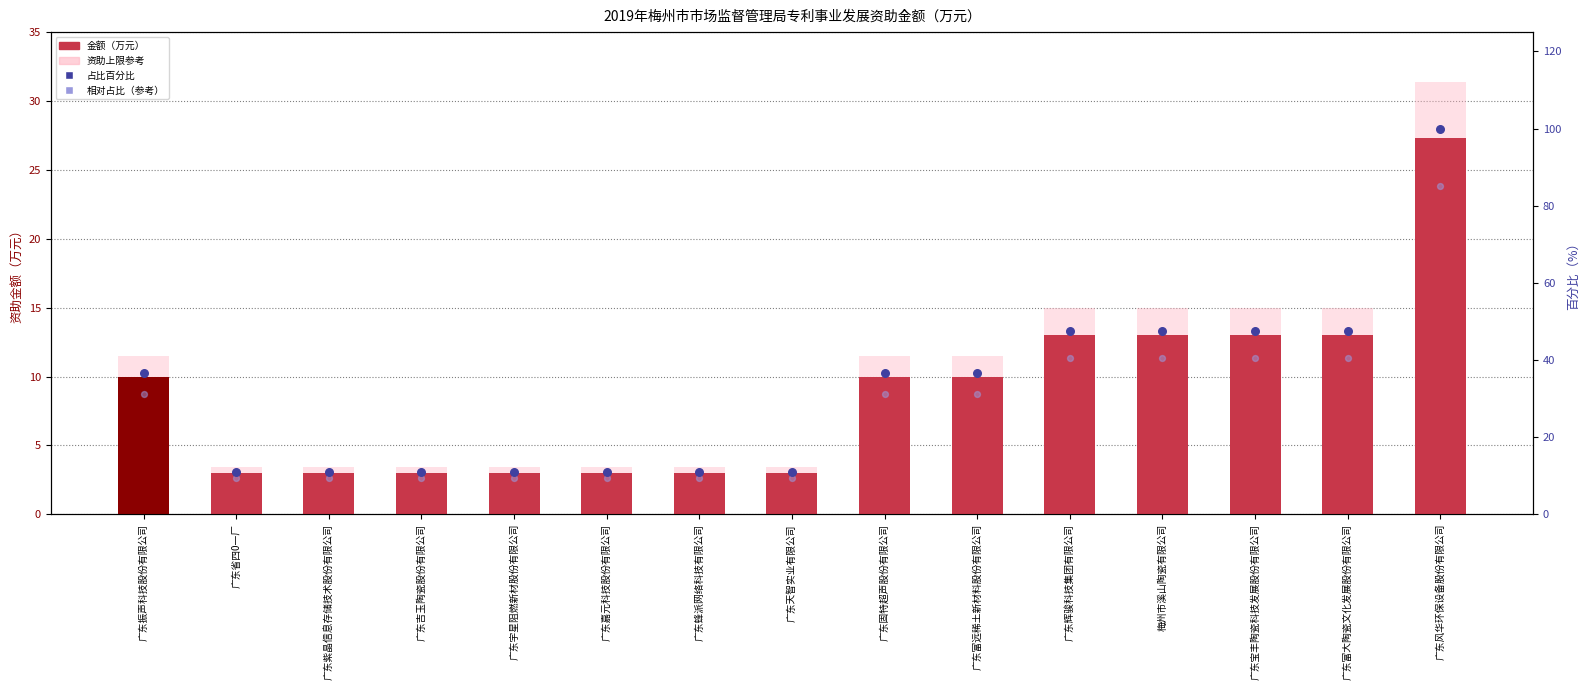

Which series has the widest spread of Y values?

占比百分比